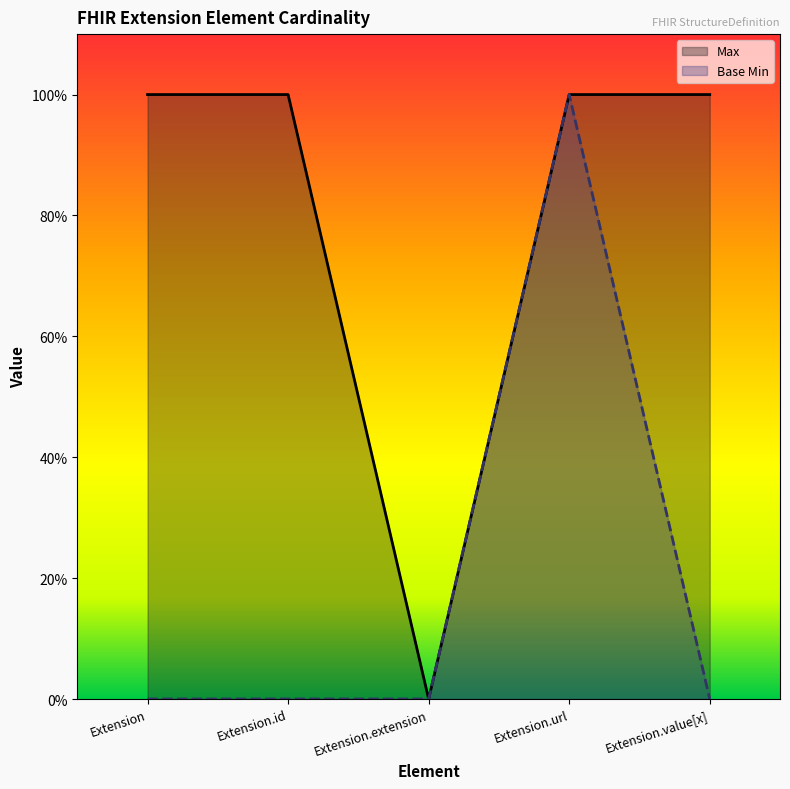

True or false: Base Min has a value of 0 at Extension.

True